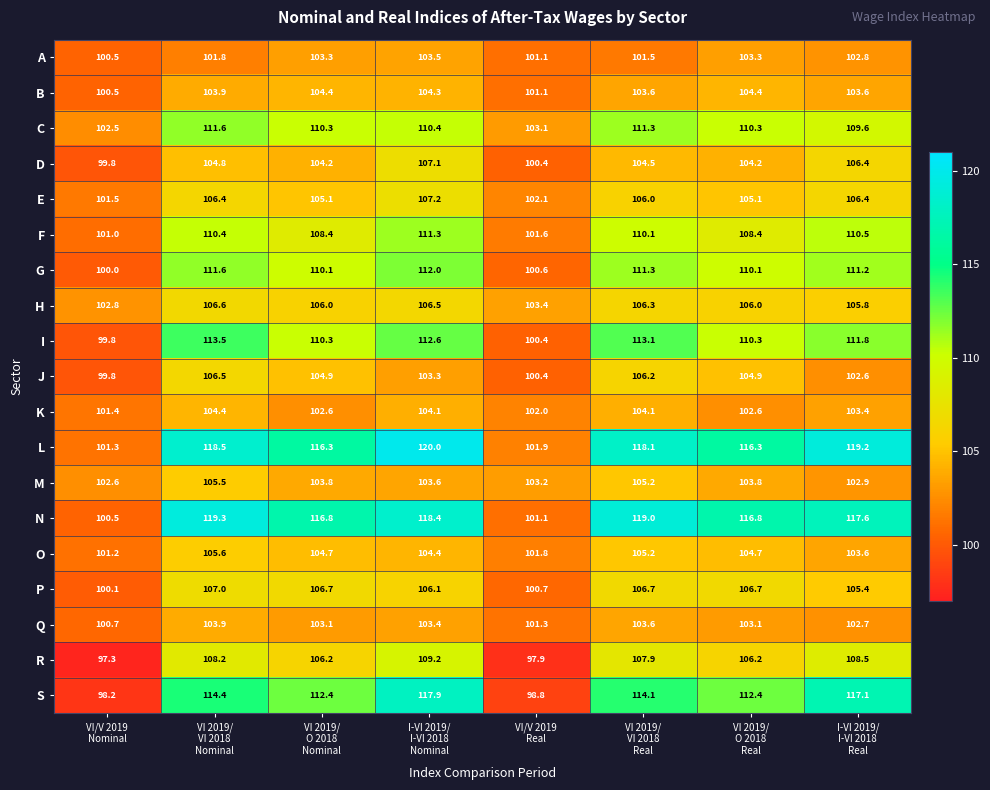

What is the maximum value for P?

107.0